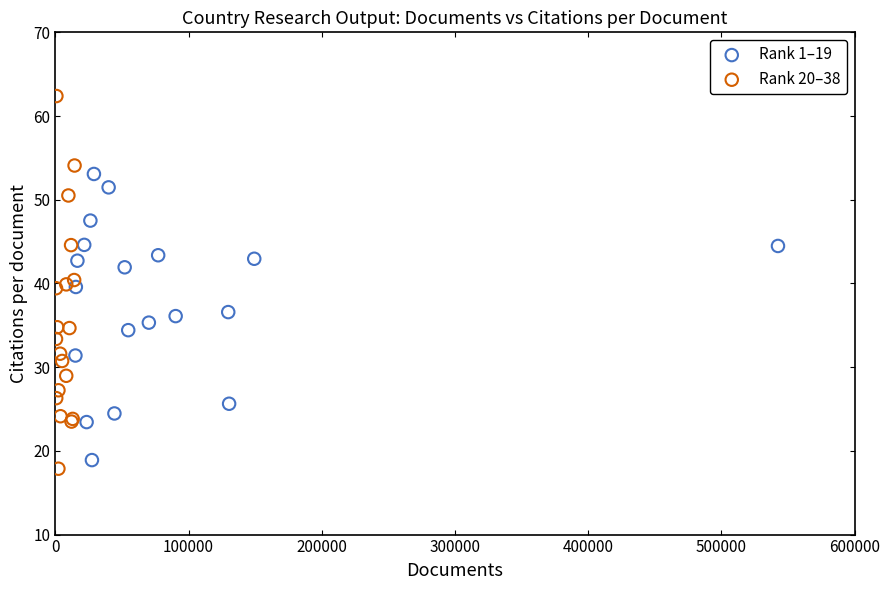

What are all the series names shown in the legend?

Rank 1–19, Rank 20–38